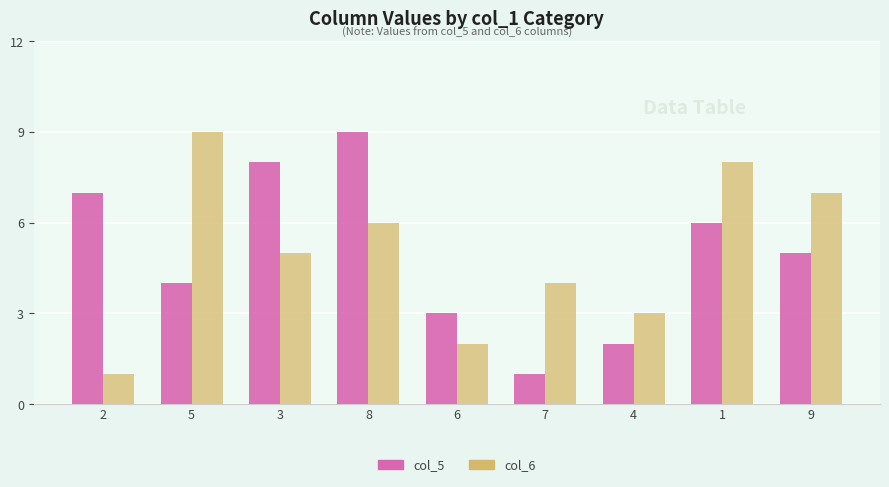

At which category is the sum across all series the highest?

8